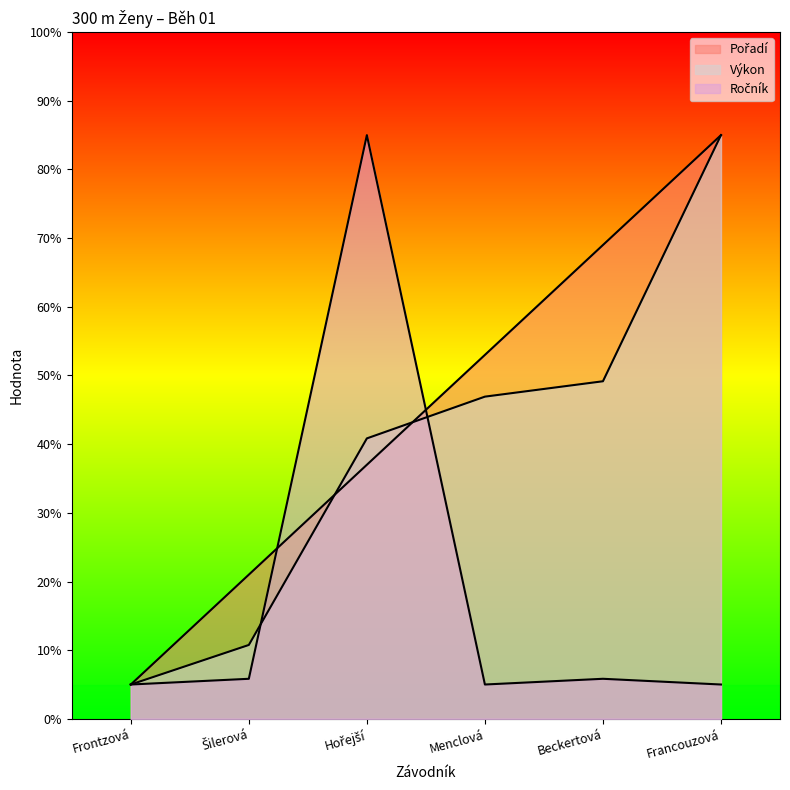

Is the value of Ročník at Menclová greater than the value of Výkon at Frontzová?

No